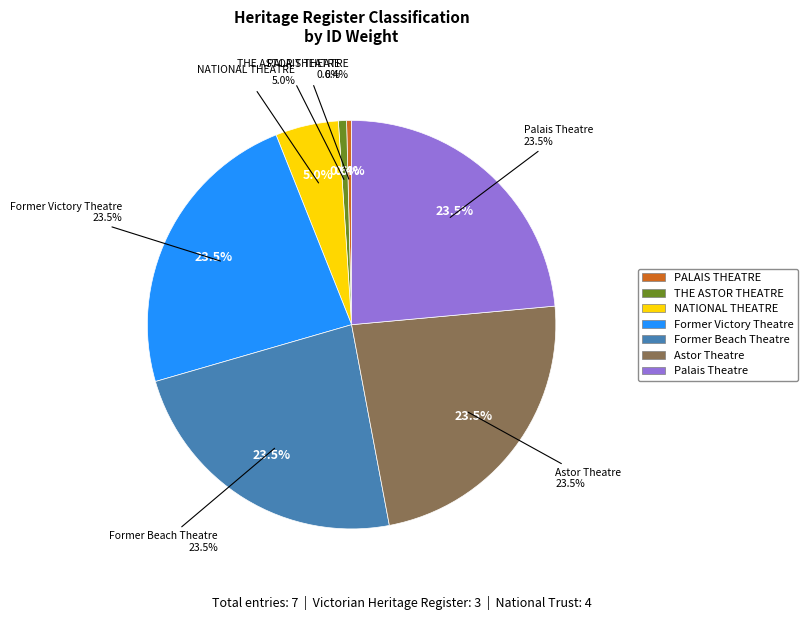

Rank the categories by value from lowest to highest.

PALAIS THEATRE, THE ASTOR THEATRE, NATIONAL THEATRE, Former Victory Theatre, Former Beach Theatre, Astor Theatre, Palais Theatre